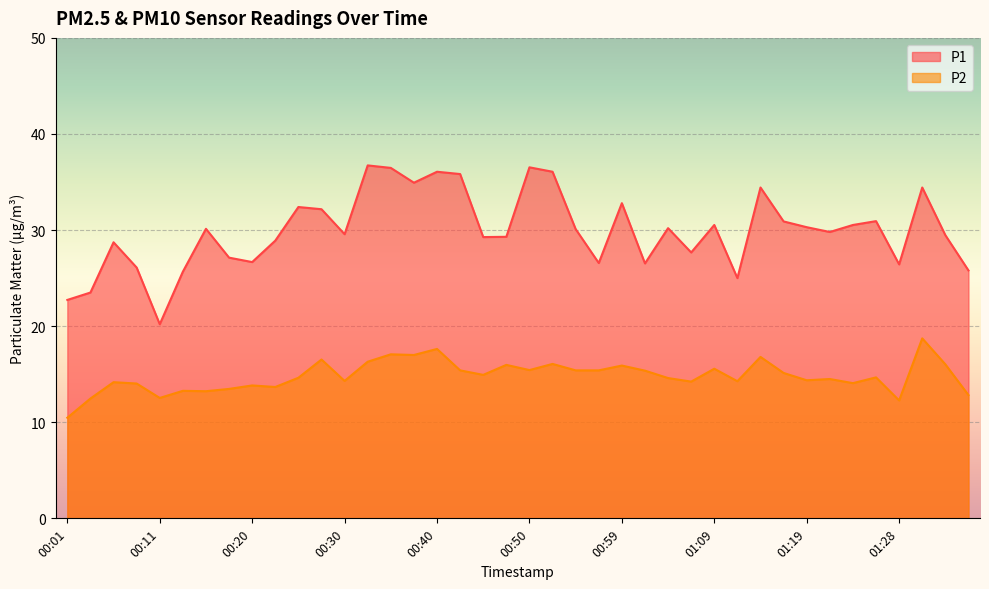

Rank the series at 01:33 from highest to lowest value.

P1, P2